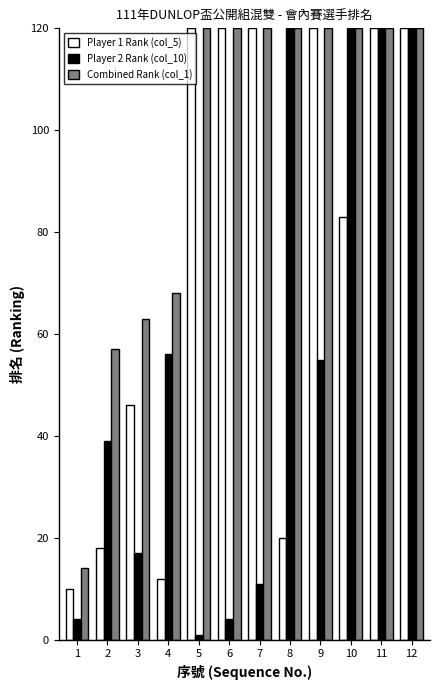

Are the bars grouped side by side (vs. stacked)?

Yes